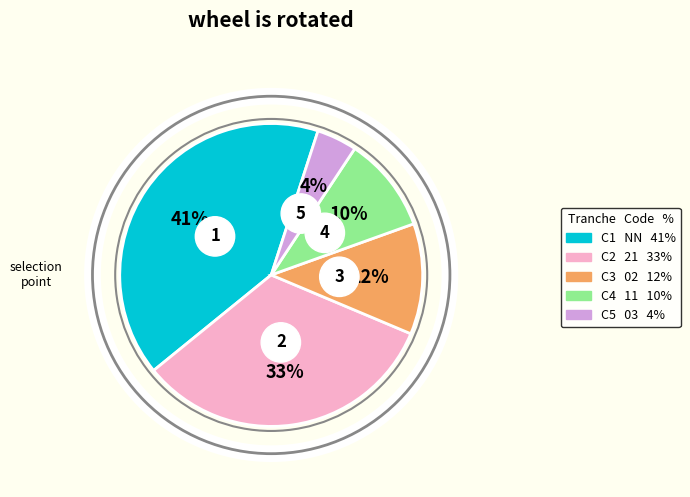

True or false: 11 accounts for 10% of the total.

True